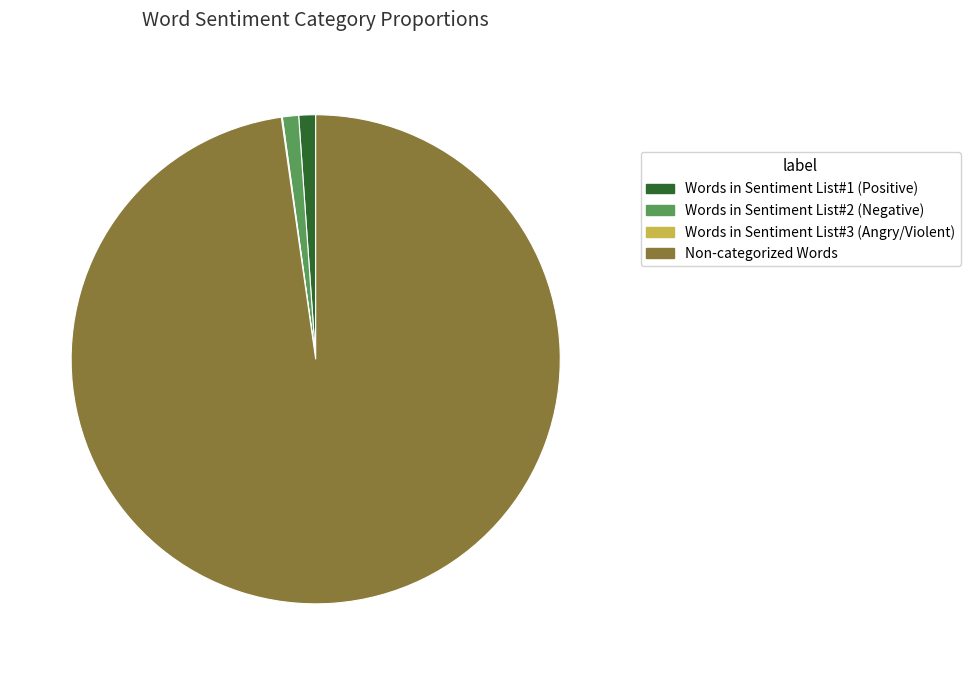

The Words in Sentiment List#1 (Positive) slice represents 1% of the pie. True or false?

True